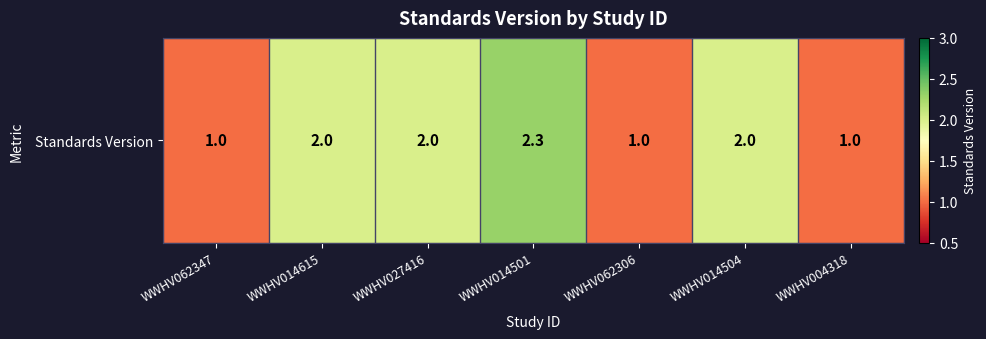

Reading right to left, extract all data points from this chart.

1.0	2.0	1.0	2.3	2.0	2.0	1.0